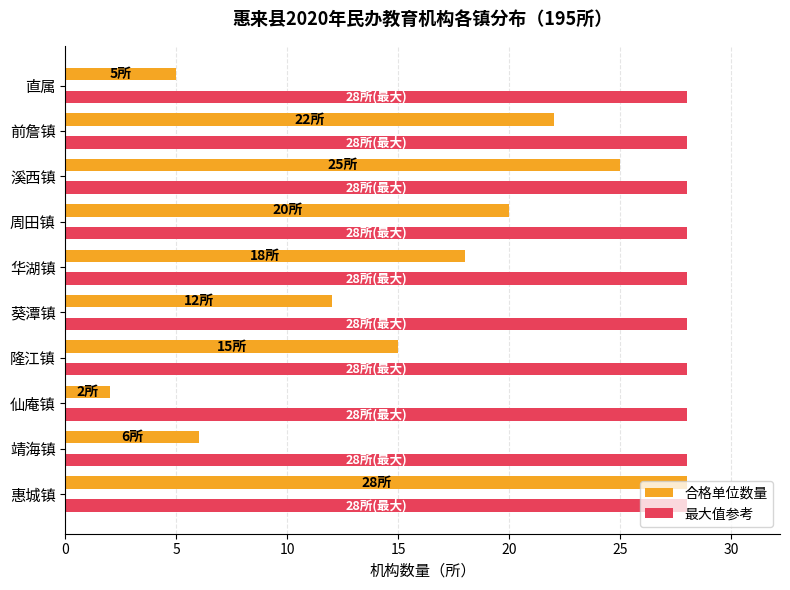

What is the sum of the 最大值参考 values at 直属 and 仙庵镇?

56